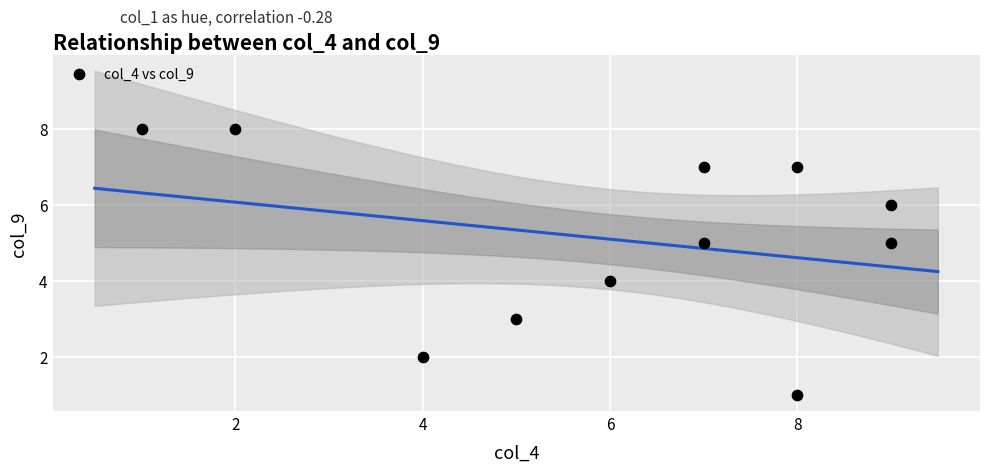

What is the average X value?

6